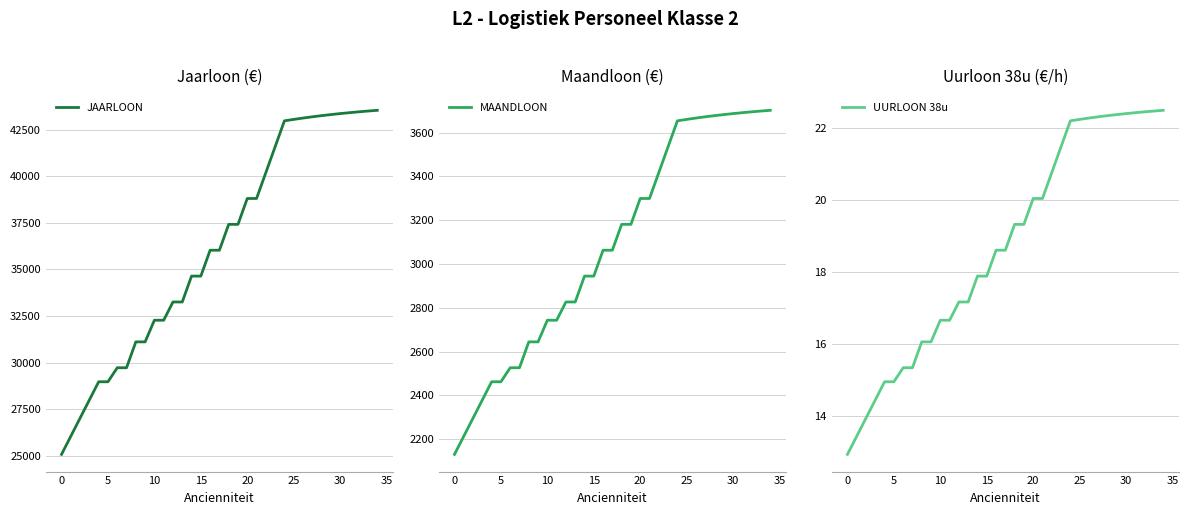

What are all the series names shown in the legend?

JAARLOON, MAANDLOON, UURLOON 38u